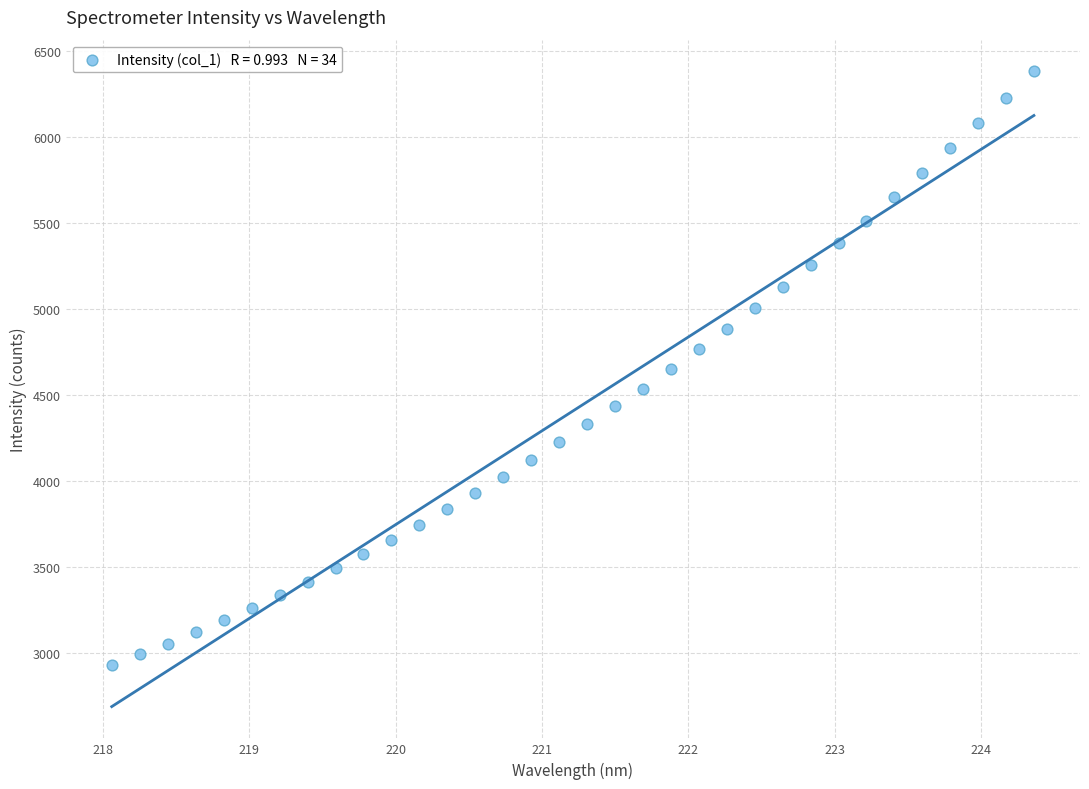

What is the range of X values (max minus min)?

6.3